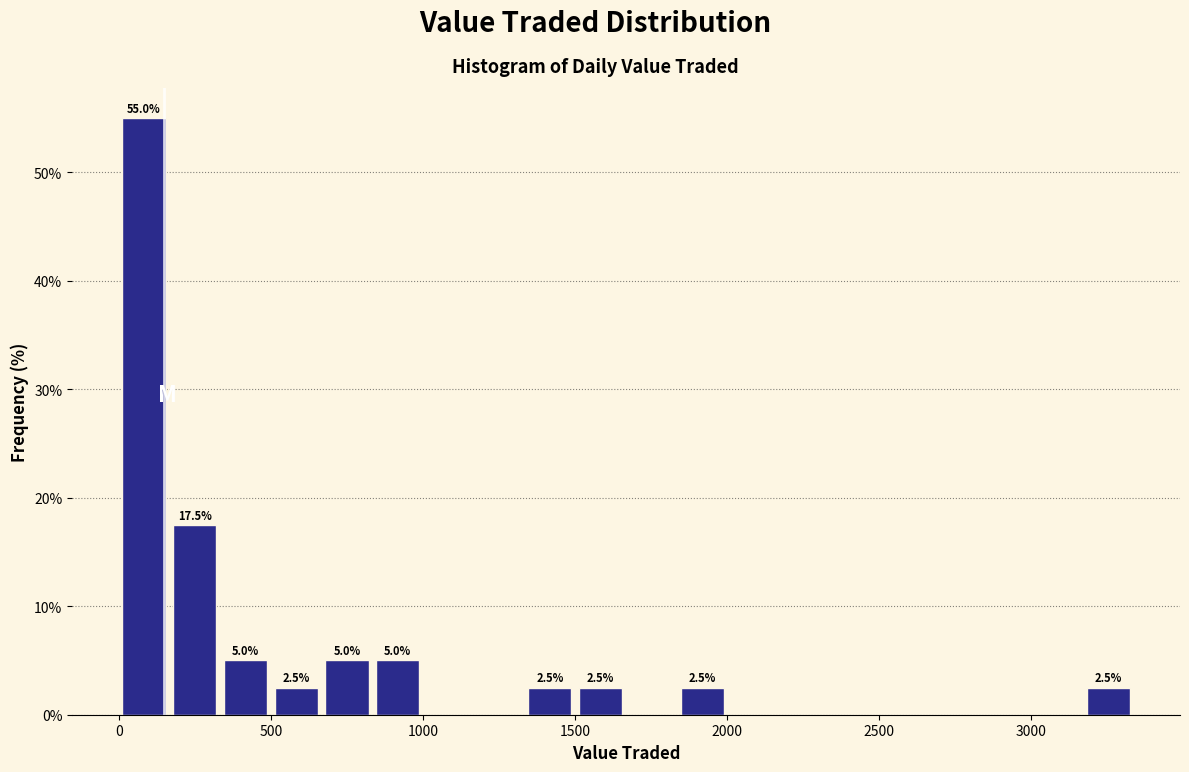

Read against the x-axis, roughly where is the centre of the tallest bar?

100